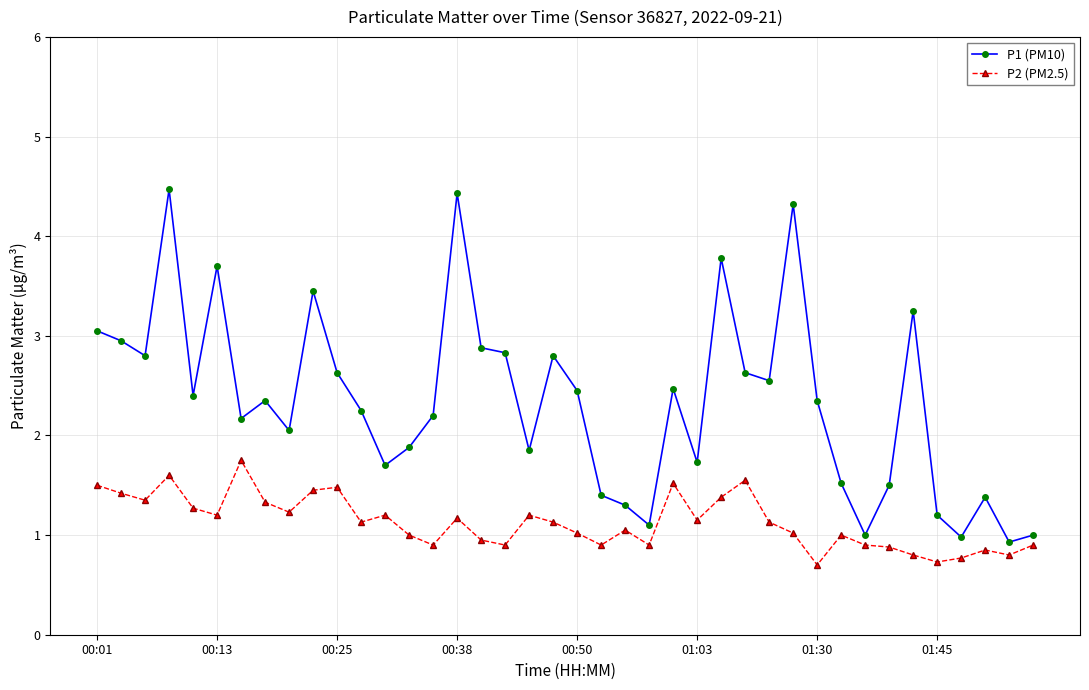

Which series has the largest total across all categories?

P1 (PM10)